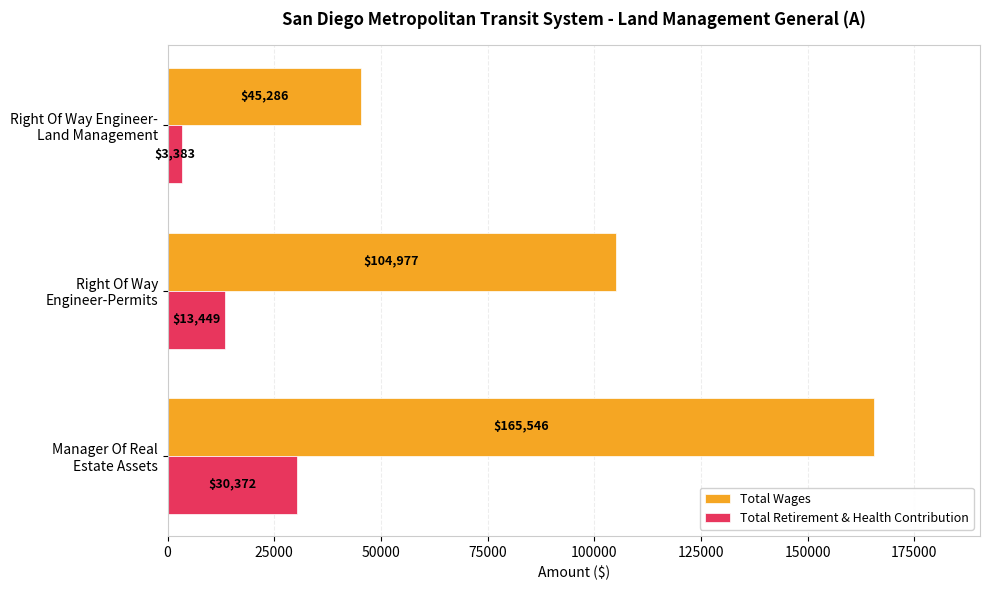

Count the Total Retirement & Health Contribution values in the range 3383 to 30372.

3